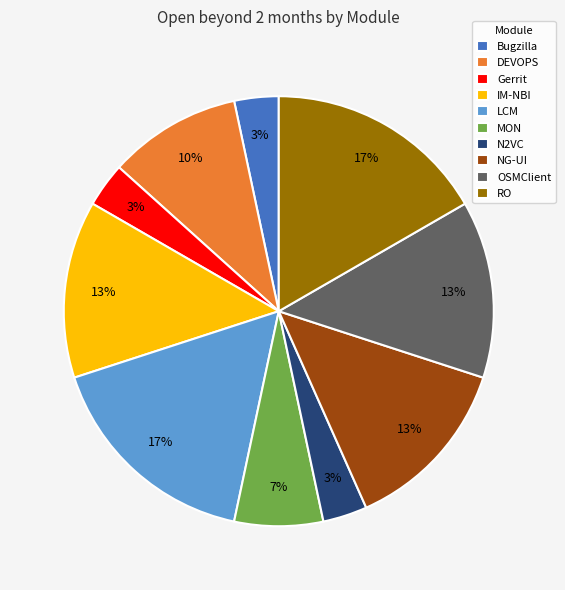

To the nearest percent, what is the average slice percentage?

10%